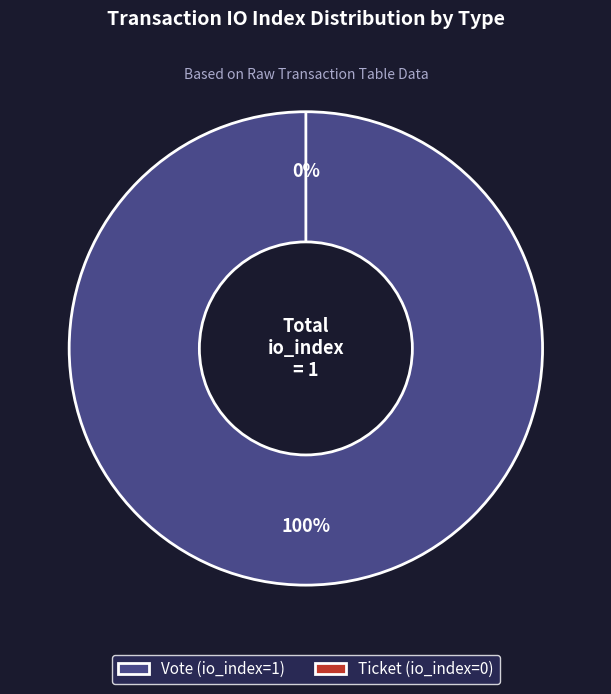

The Ticket slice represents 0% of the pie. True or false?

True